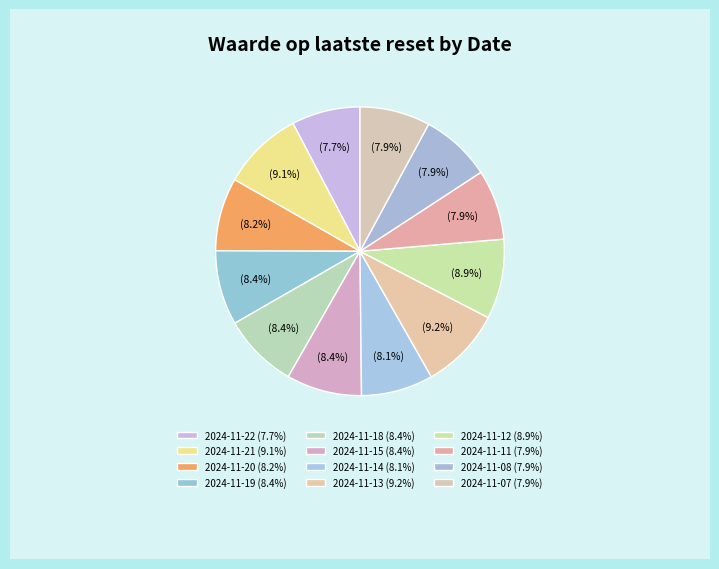

Rank the categories by value from highest to lowest.

2024-11-13, 2024-11-21, 2024-11-12, 2024-11-18, 2024-11-15, 2024-11-19, 2024-11-20, 2024-11-14, 2024-11-08, 2024-11-07, 2024-11-11, 2024-11-22